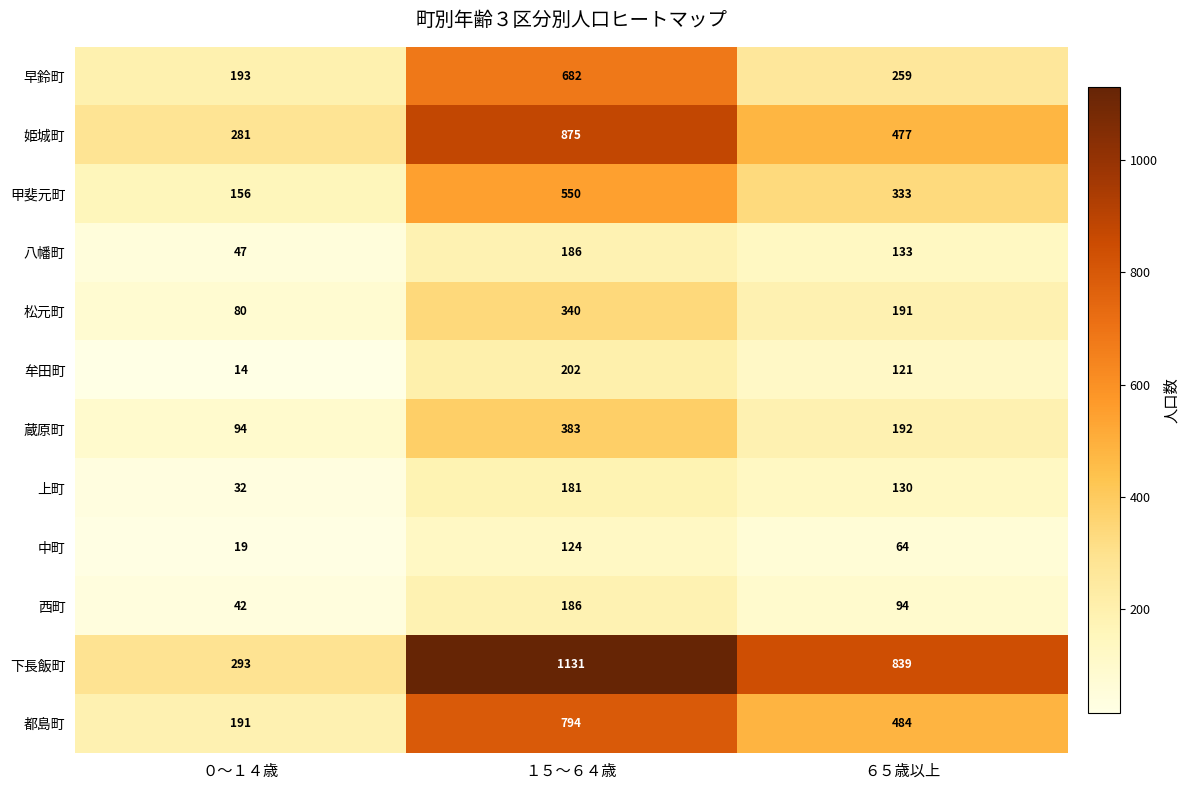

Rank the categories by 姫城町 value from highest to lowest.

１５～６４歳, ６５歳以上, ０～１４歳